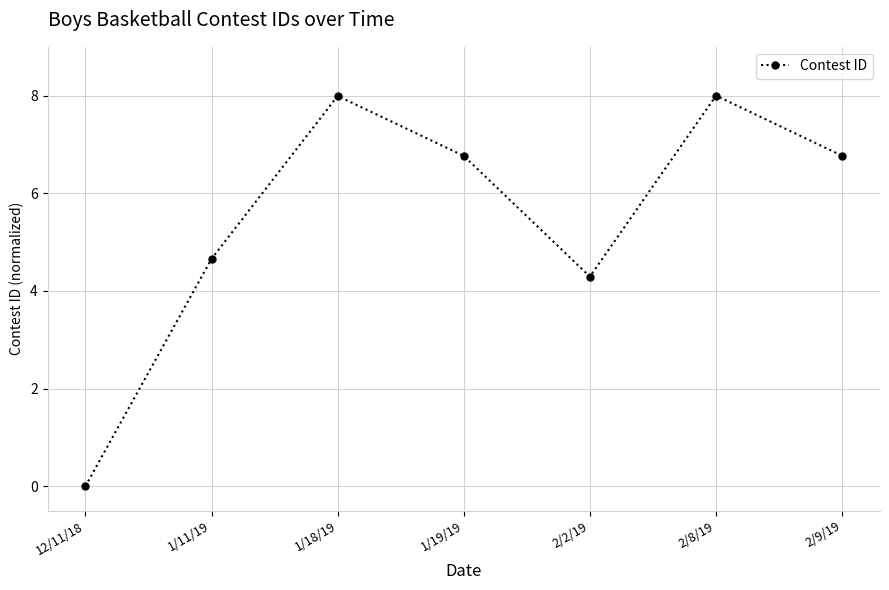

At which label does the data first exceed 6?

1/18/19